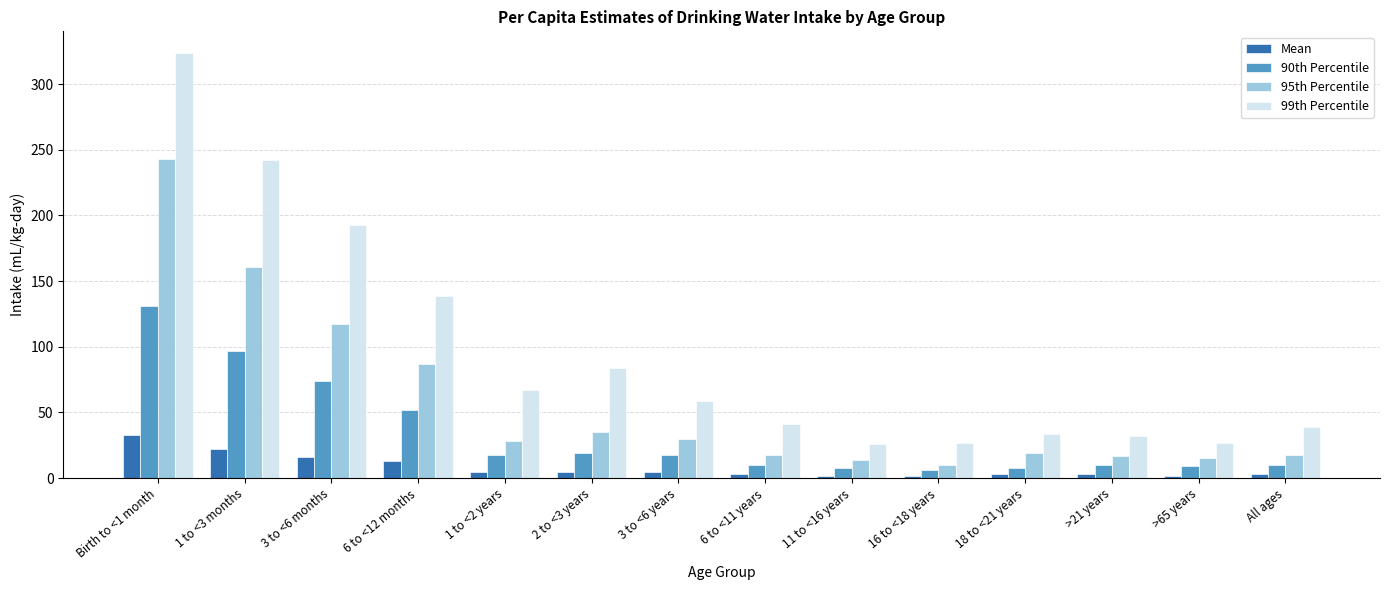

How many categories are shown in the chart?

14